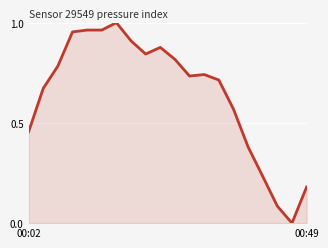

What is the average value?

0.6